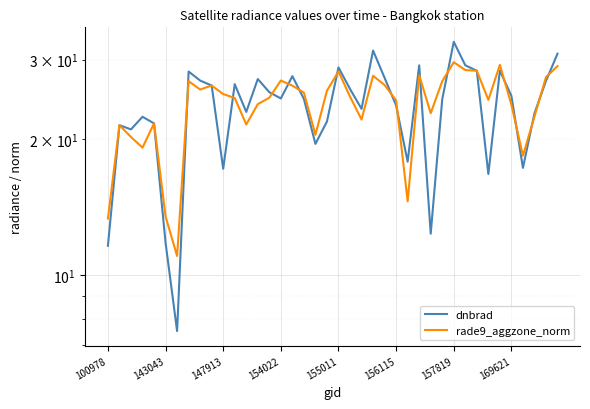

What are all the series names shown in the legend?

dnbrad, rade9_aggzone_norm